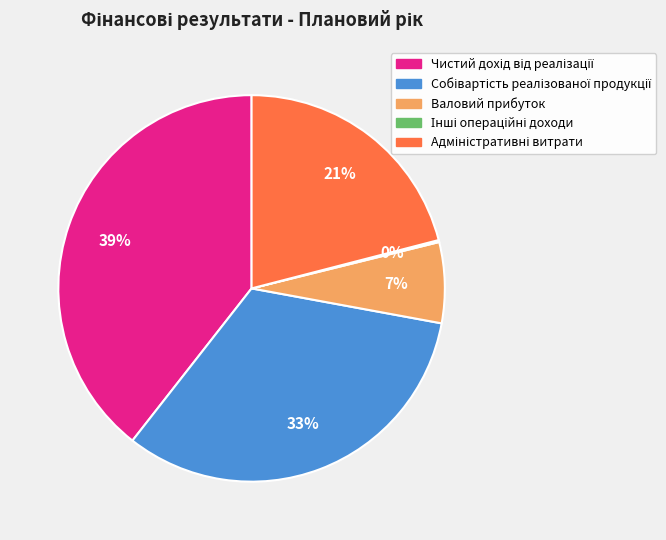

To the nearest percent, what is the average slice percentage?

20%